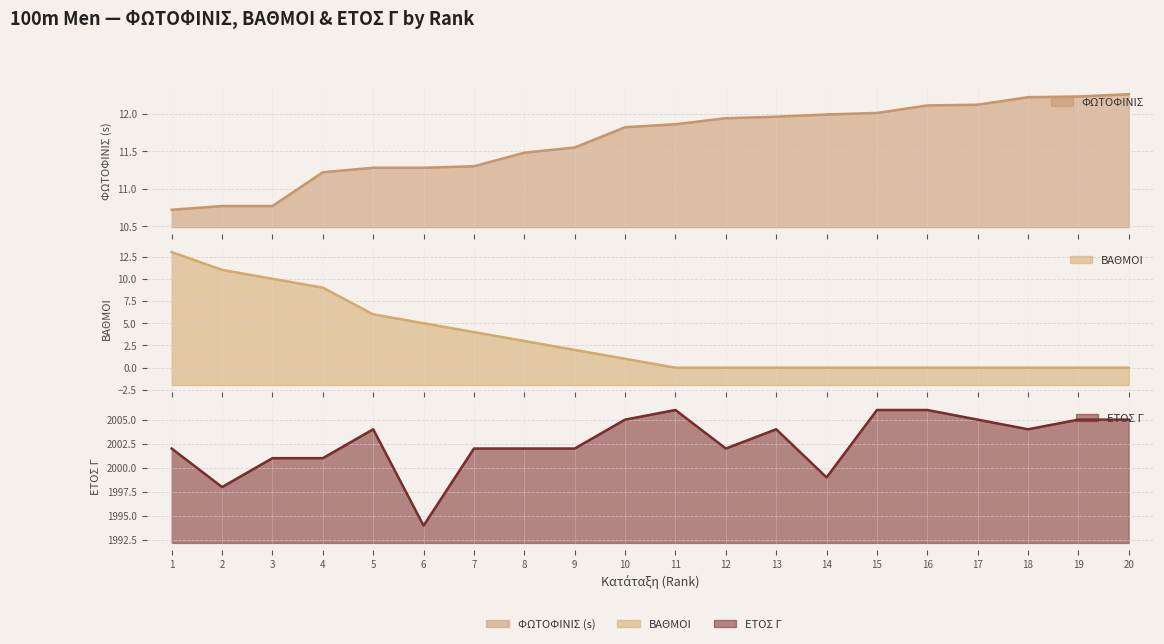

List the series in order of their peak value, highest first.

ΕΤΟΣ Γ, ΒΑΘΜΟΙ, ΦΩΤΟΦΙΝΙΣ